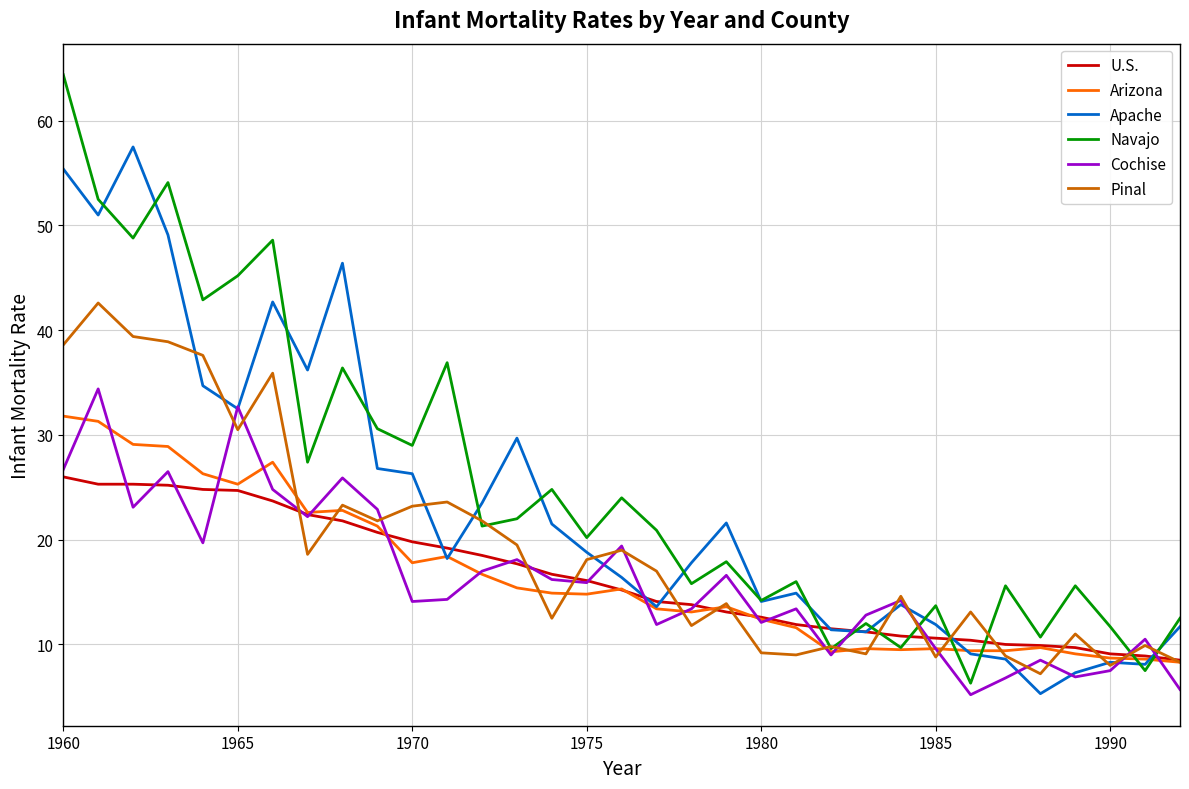

Which series has the largest range (max minus min)?

Navajo